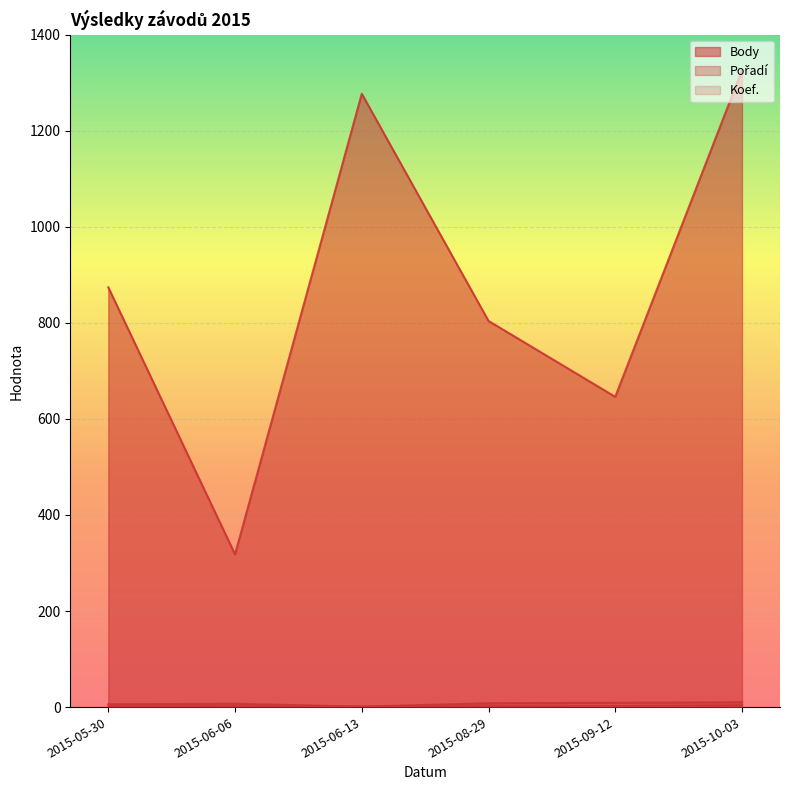

Is the value of Body at 2015-10-03 greater than the value of Koef. at 2015-06-13?

Yes